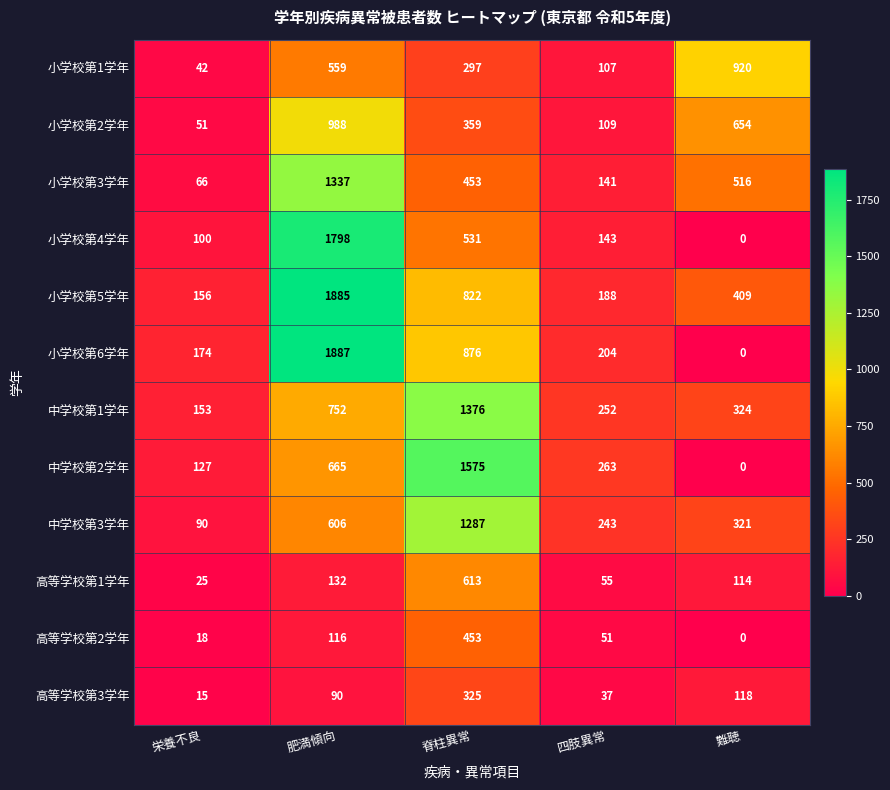

What is the average value of the 高等学校第3学年 series?

117